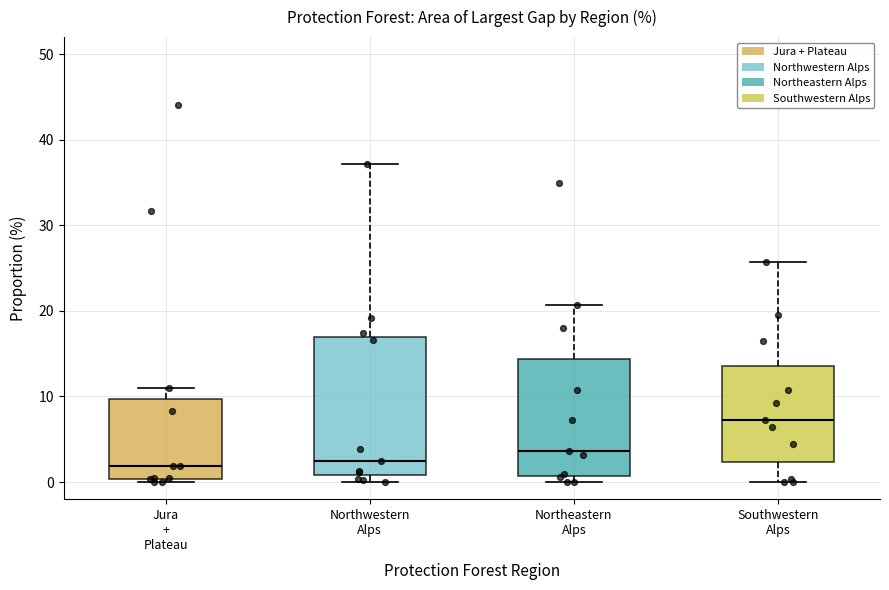

Reading left to right, transcribe this box plot: for each box, give where its median line is, the range the box spans, and where its two whiskers end, as read against the y-axis. The values are not printed on the chart, so give them approximately, as read against the axis.

Jura + Plateau: median 2, box 0 to 10, whiskers 0 (just below the box's lower edge) to 11
Northwestern Alps: median 3, box 1 to 17, whiskers 0 to 37
Northeastern Alps: median 4, box 1 to 14, whiskers 0 to 21
Southwestern Alps: median 7, box 2 to 14, whiskers 0 to 26